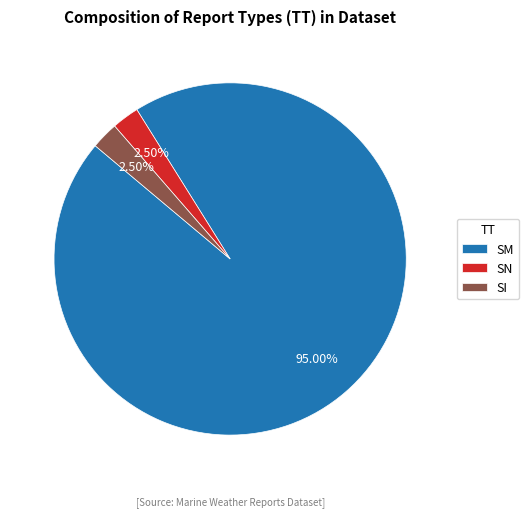

Which category has the biggest portion of the pie?

SM